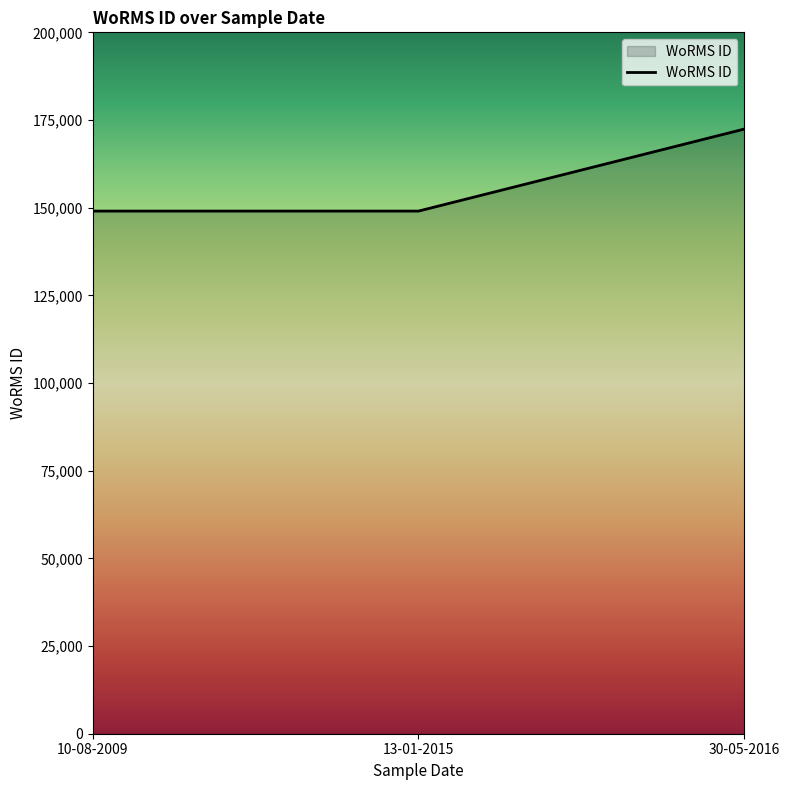

What is the change in value from 13-01-2015 to 30-05-2016?

+23391